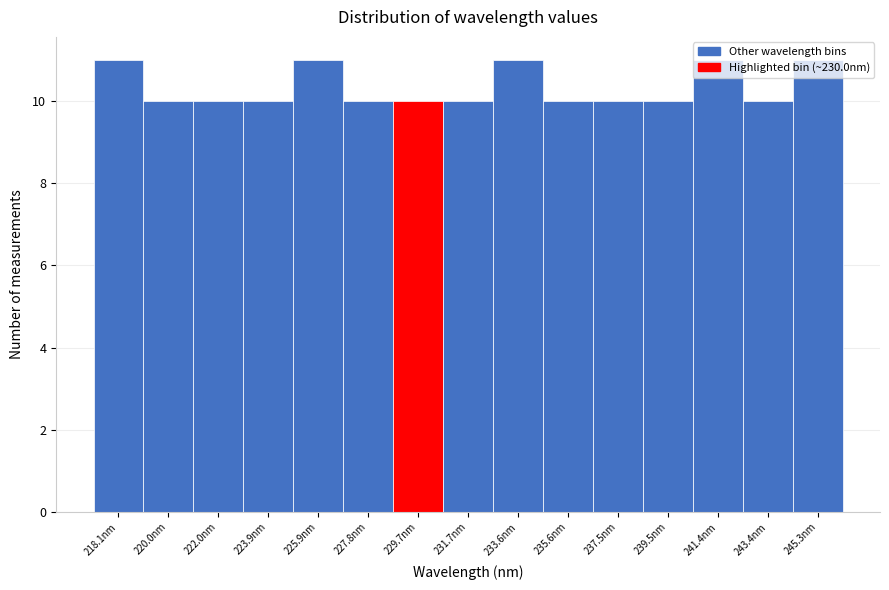

What is the greatest value displayed?

11